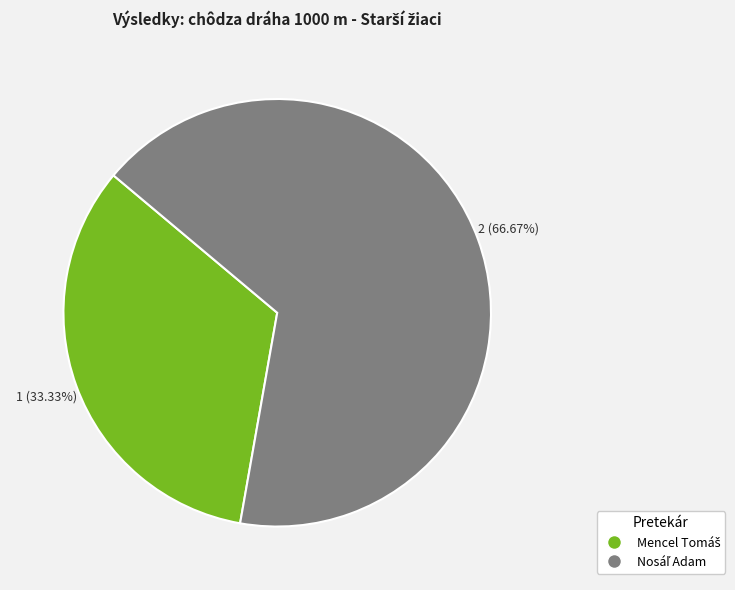

Is there a majority slice in this chart?

Yes